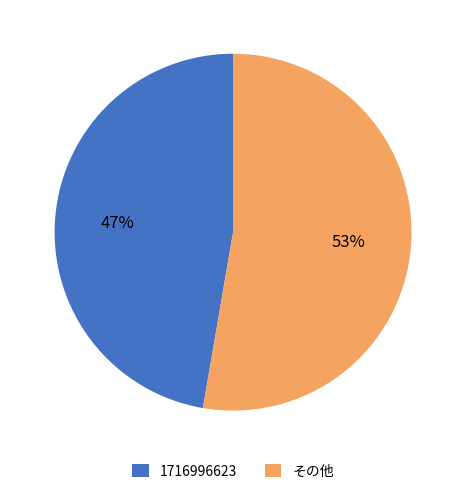

To the nearest percent, what is the combined percentage of 1716996623 and その他?

100%